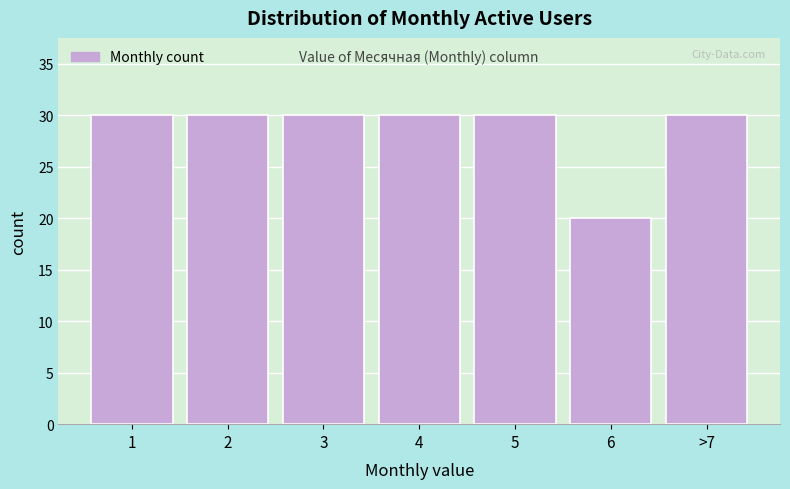

Reading left to right, what are all the values shown in this chart?

30	30	30	30	30	20	30